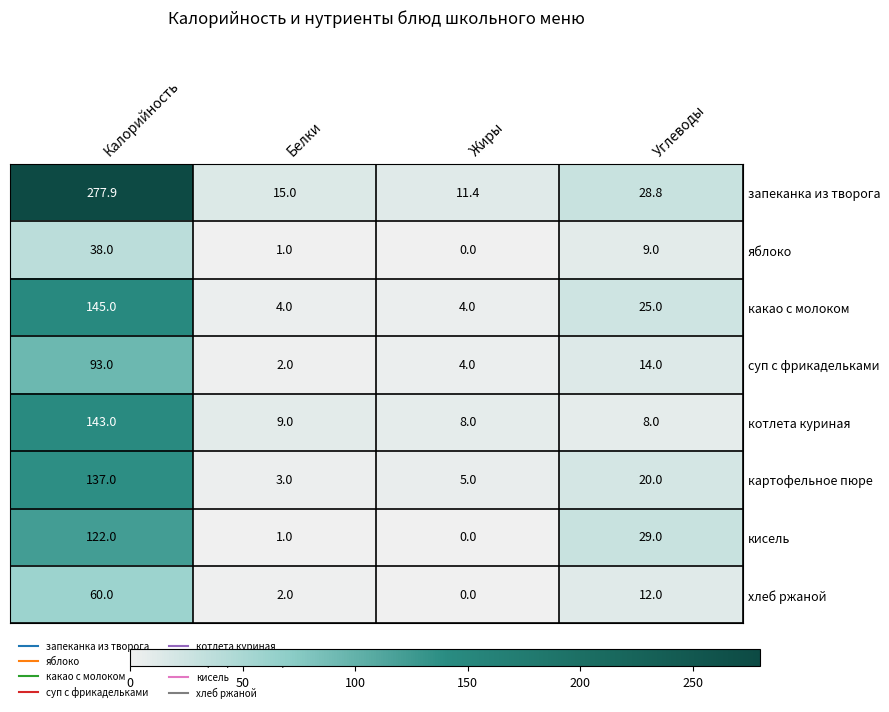

Which series has the widest spread of values?

запеканка из творога